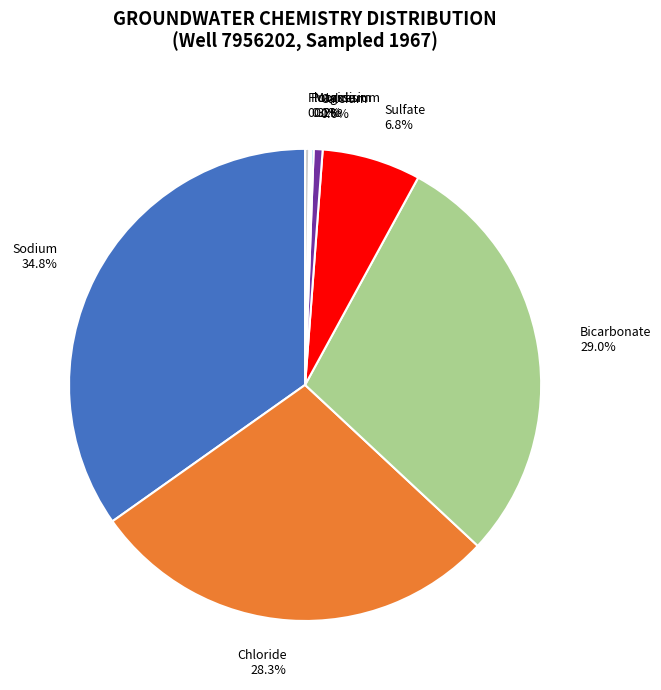

What is the largest slice in the pie chart?

Sodium 34.8%